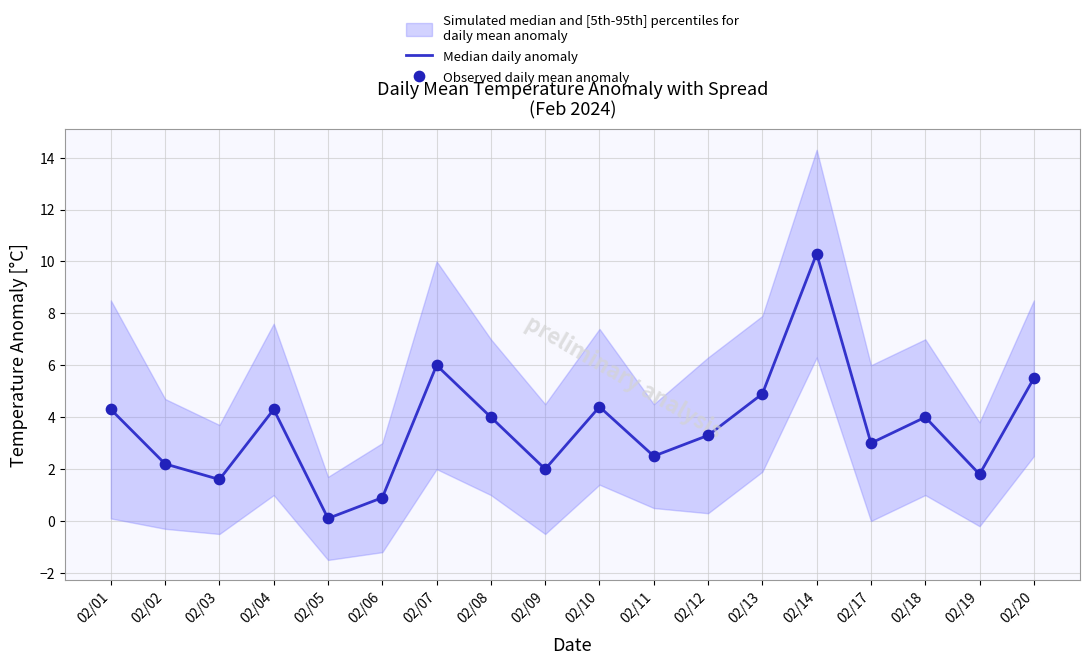

Which series has the largest total across all categories?

Median daily anomaly